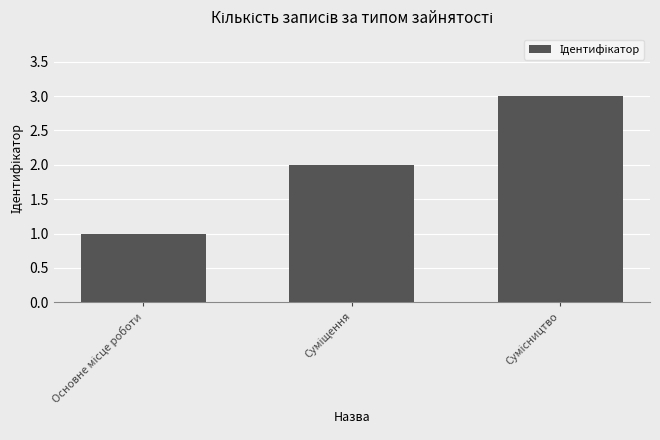

What is the maximum value shown in the chart?

3